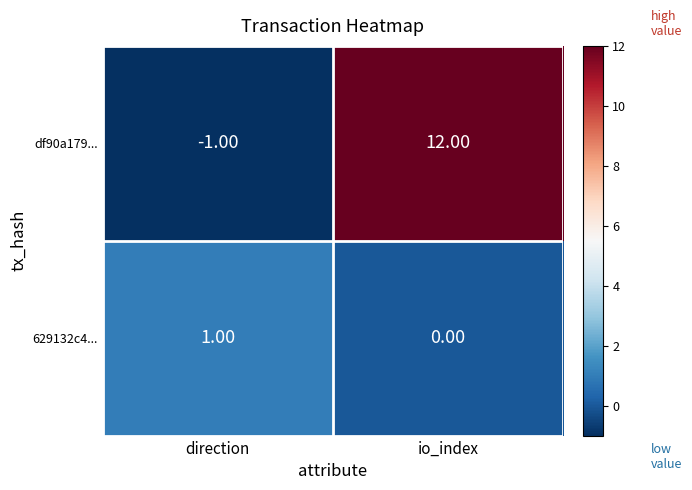

Which series changed the most between direction and io_index?

df90a179...